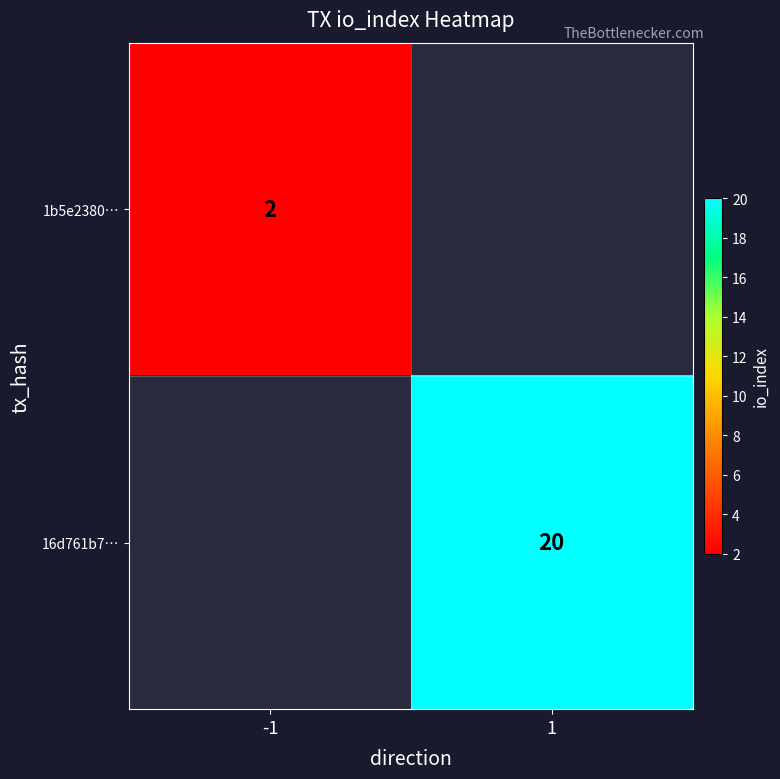

The 16d761b7… series shows 4.8 at 1. True or false?

False